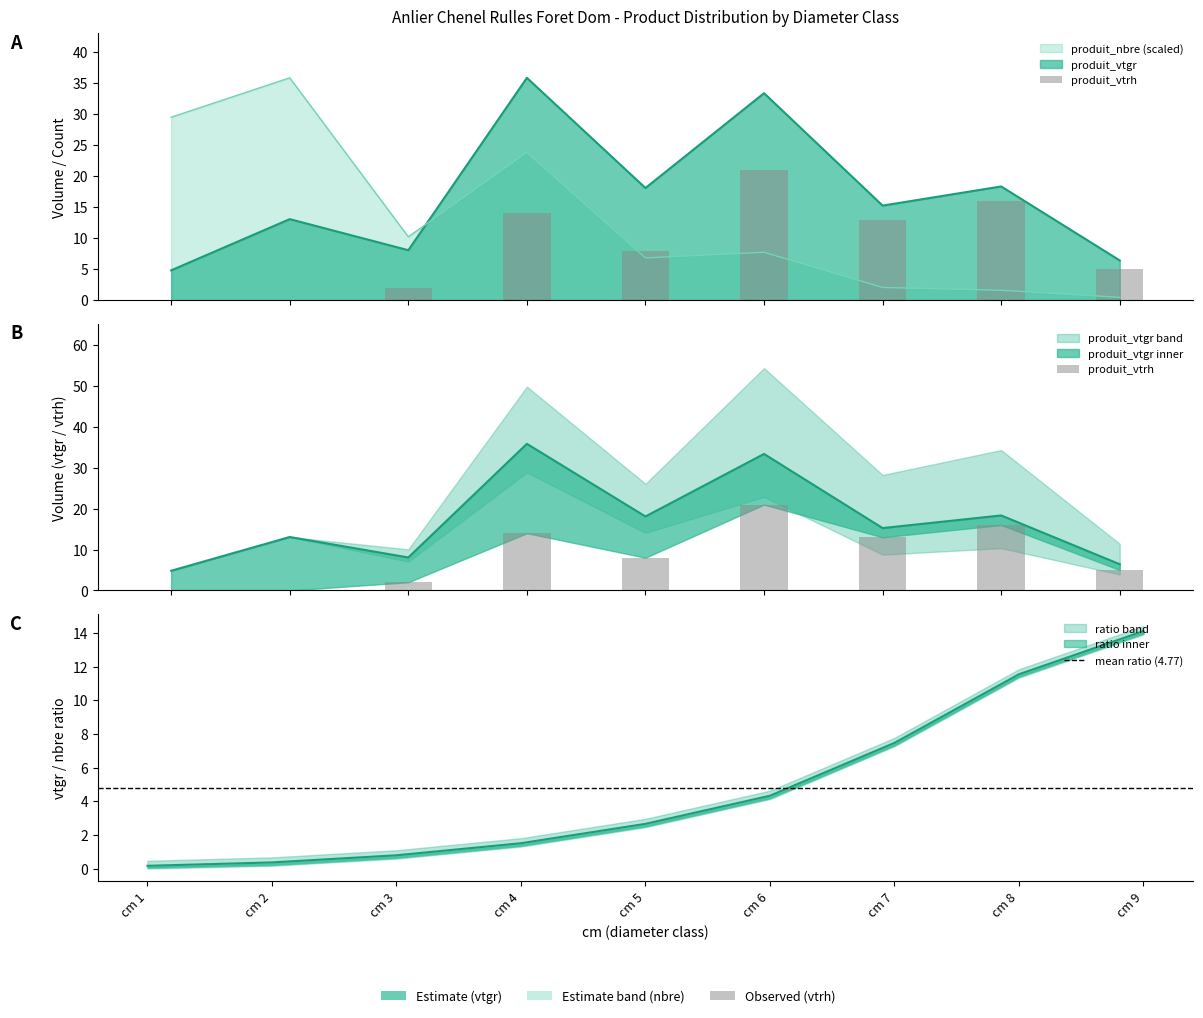

Is it true that produit_vtgr equals 18.3 at 8?

True